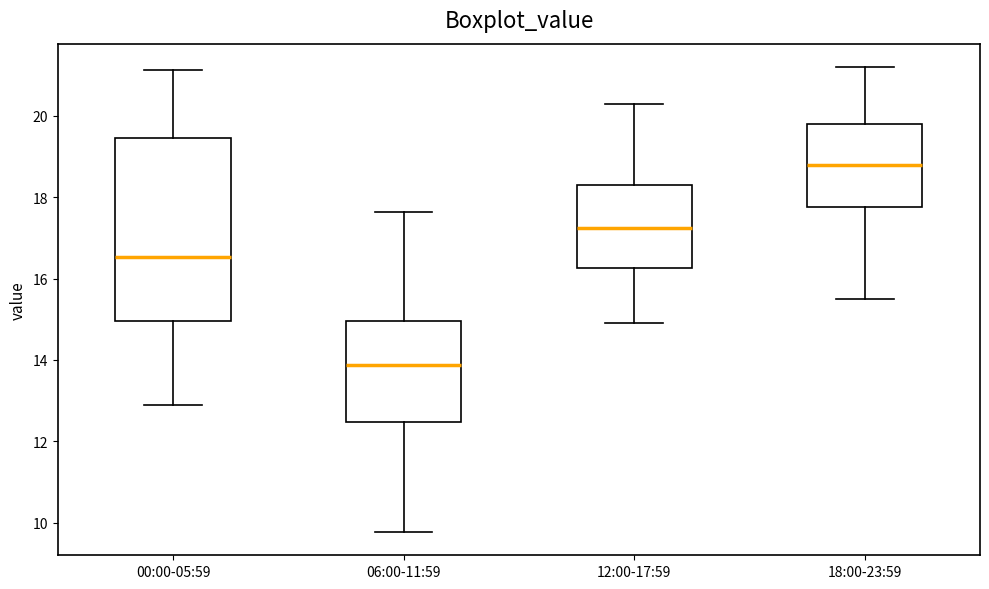

Reading left to right, read every box against the y-axis: the position of its median line, the range the box covers, and the ends of its whiskers. The values are not printed on the chart, so give them approximately, as read against the axis.

00:00-05:59: median 16.6, box 15.0 to 19.4, whiskers 13.0 to 21.2
06:00-11:59: median 13.8, box 12.4 to 15.0, whiskers 9.8 to 17.6
12:00-17:59: median 17.2, box 16.2 to 18.2, whiskers 15.0 to 20.4
18:00-23:59: median 18.8, box 17.8 to 19.8, whiskers 15.6 to 21.2